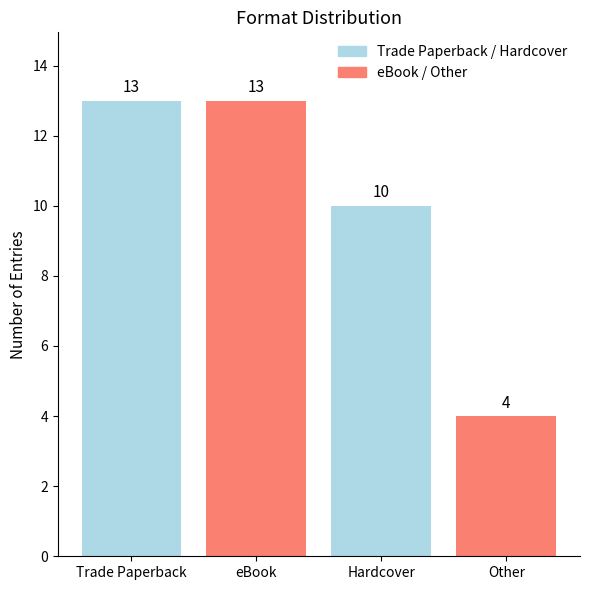

What is the ratio of the value at Trade Paperback to the value at Other?

3.2